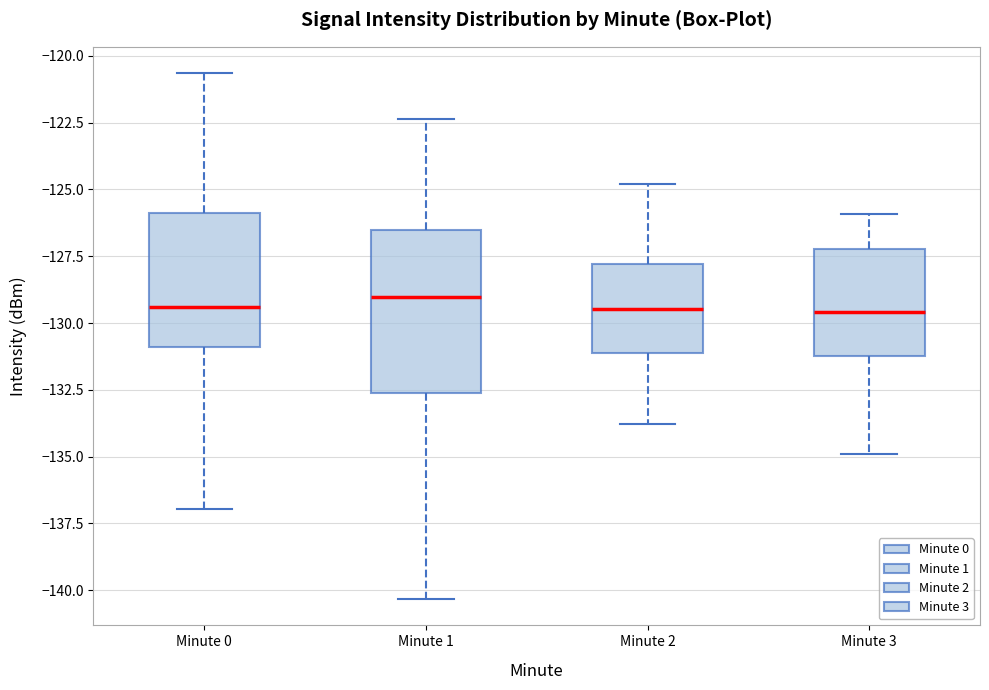

Where does the median line of the box for Minute 3 sit on the y-axis? The values are not printed on the chart, so give them approximately, as read against the axis.

-129.5